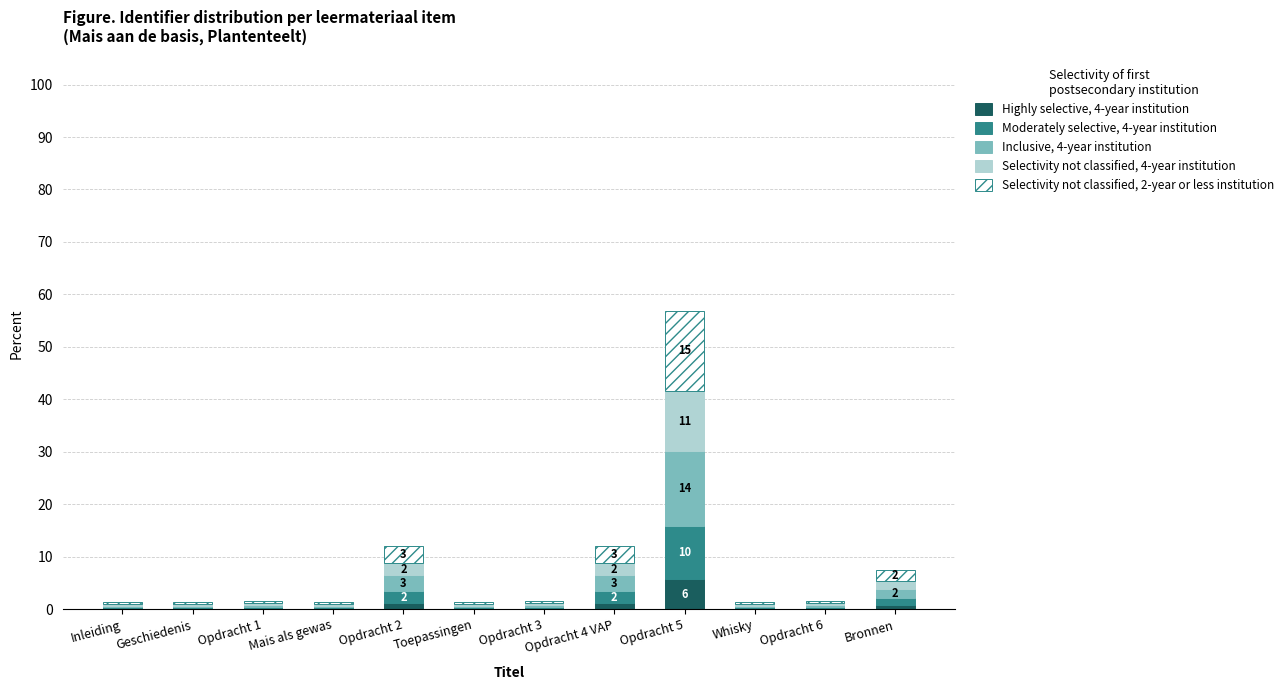

At which category is the sum across all series the highest?

Opdracht 5